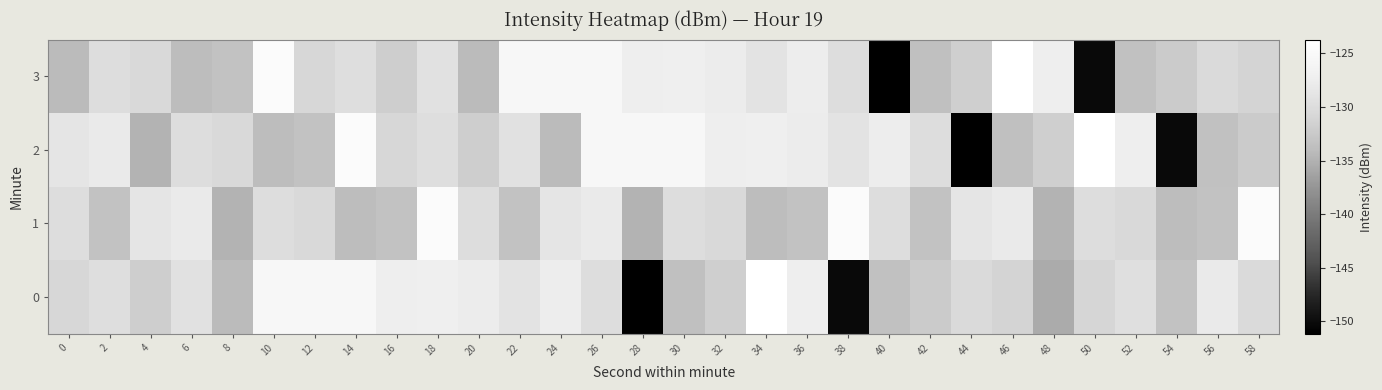

How many data points does each series have?

30